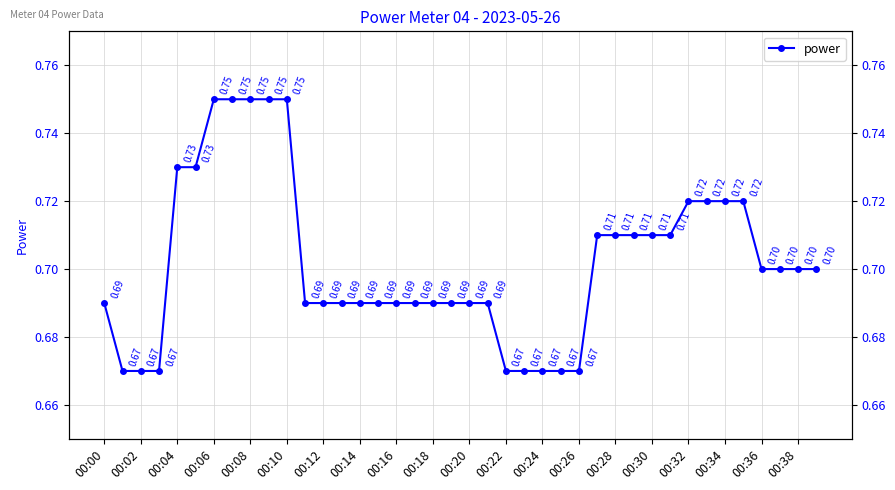

At which category does the chart reach its minimum across all series?

00:02